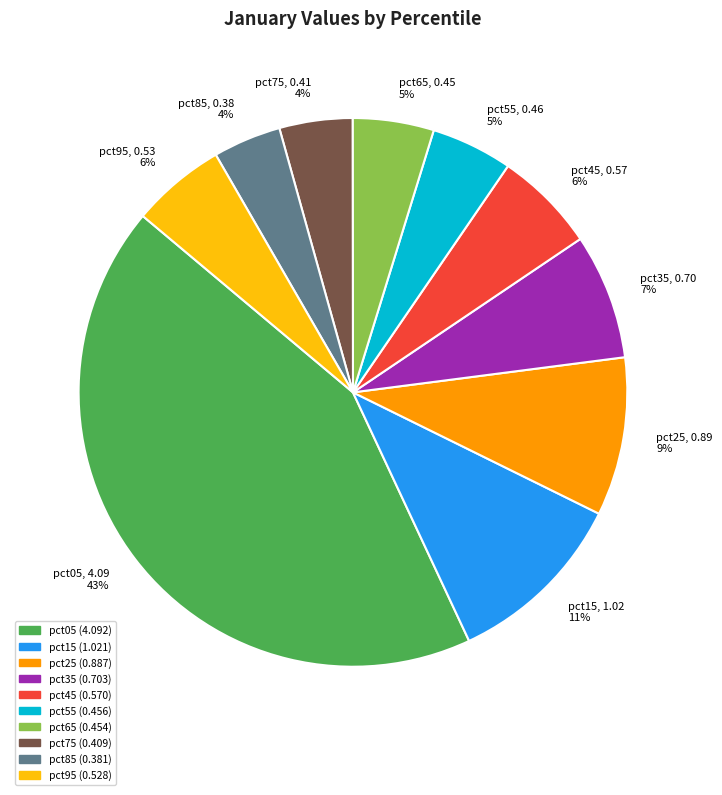

Is there any slice that represents more than half of the pie?

No